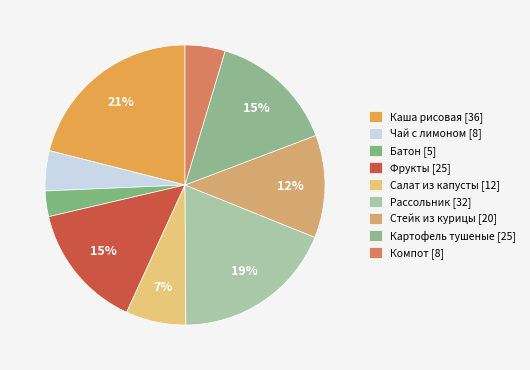

How many segments does this pie chart have?

9